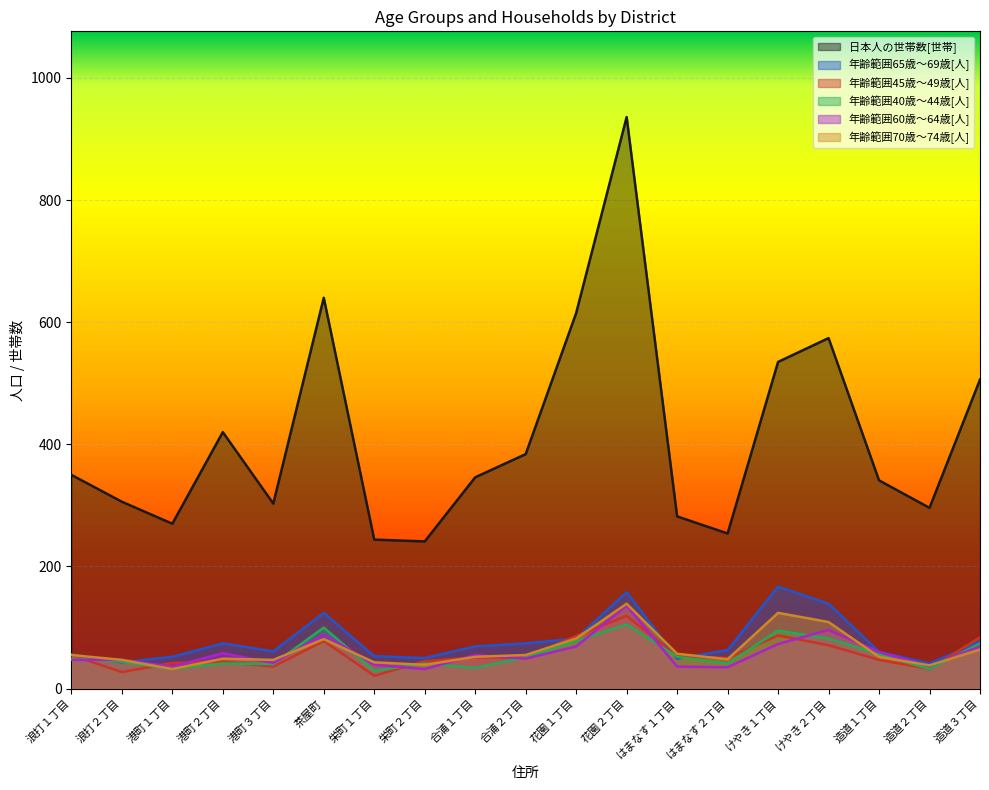

The 年齢範囲60歳～64歳[人] series shows 96 at けやき２丁目. True or false?

True